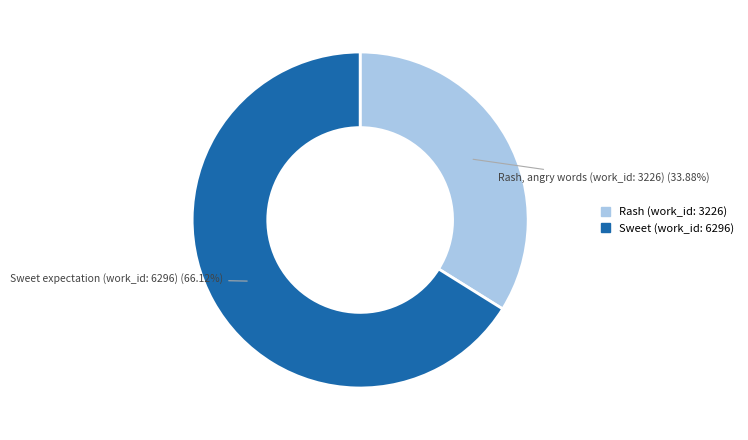

Rank the categories by value from highest to lowest.

Sweet (work_id: 6296), Rash (work_id: 3226)